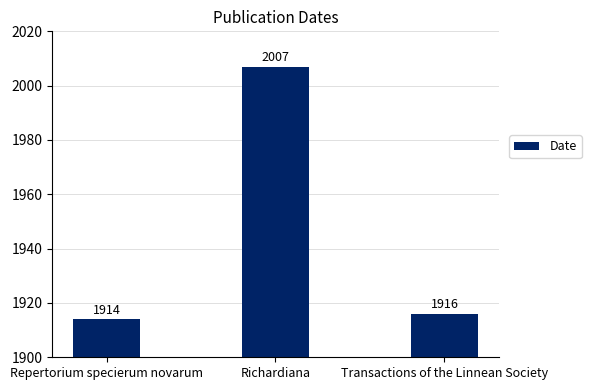

What position from the right is Richardiana?

2